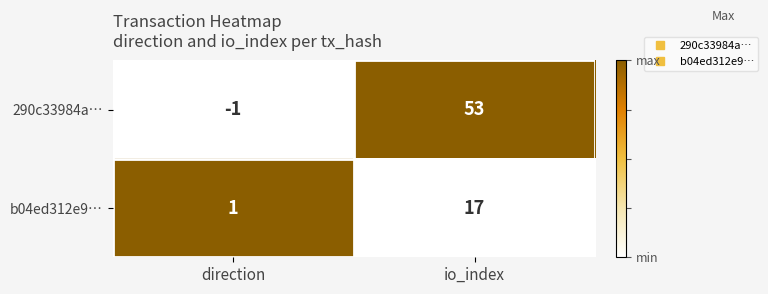

Which series changed the most between direction and io_index?

290c33984a…